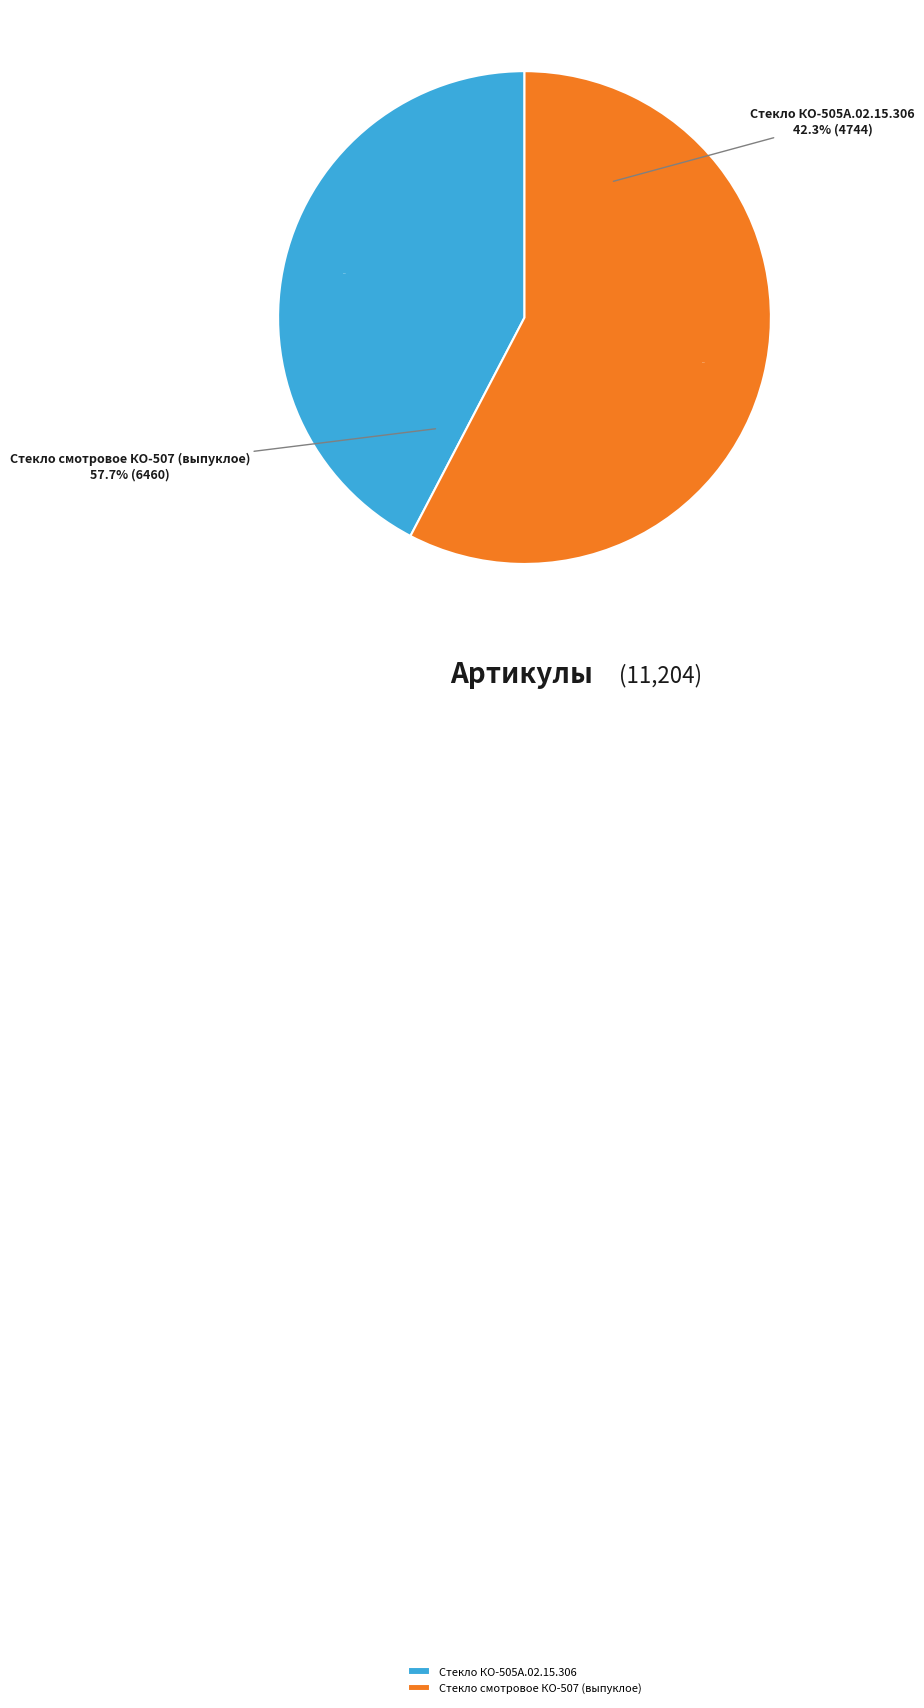

Which slice is the smallest?

Стекло КО-505А.02.15.306